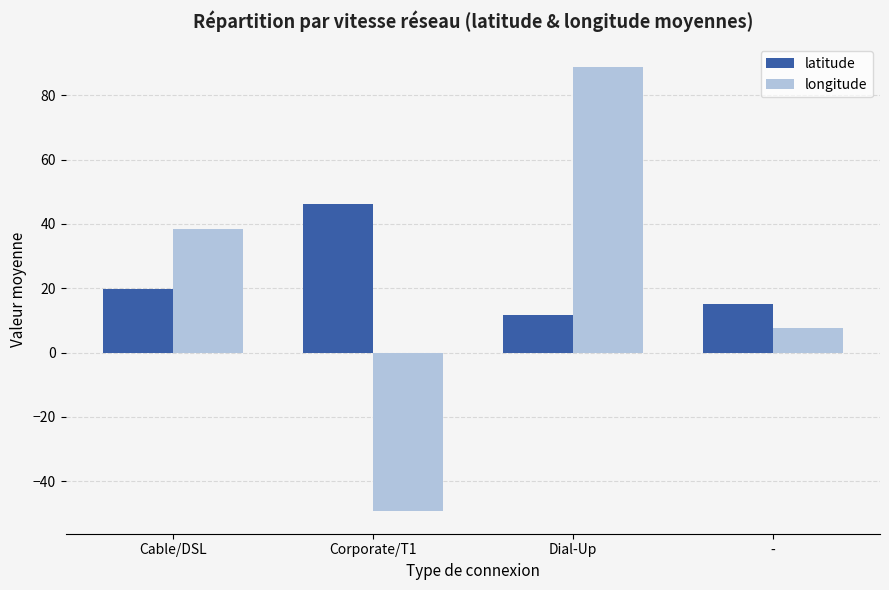

At which label is longitude closest to 19?

-